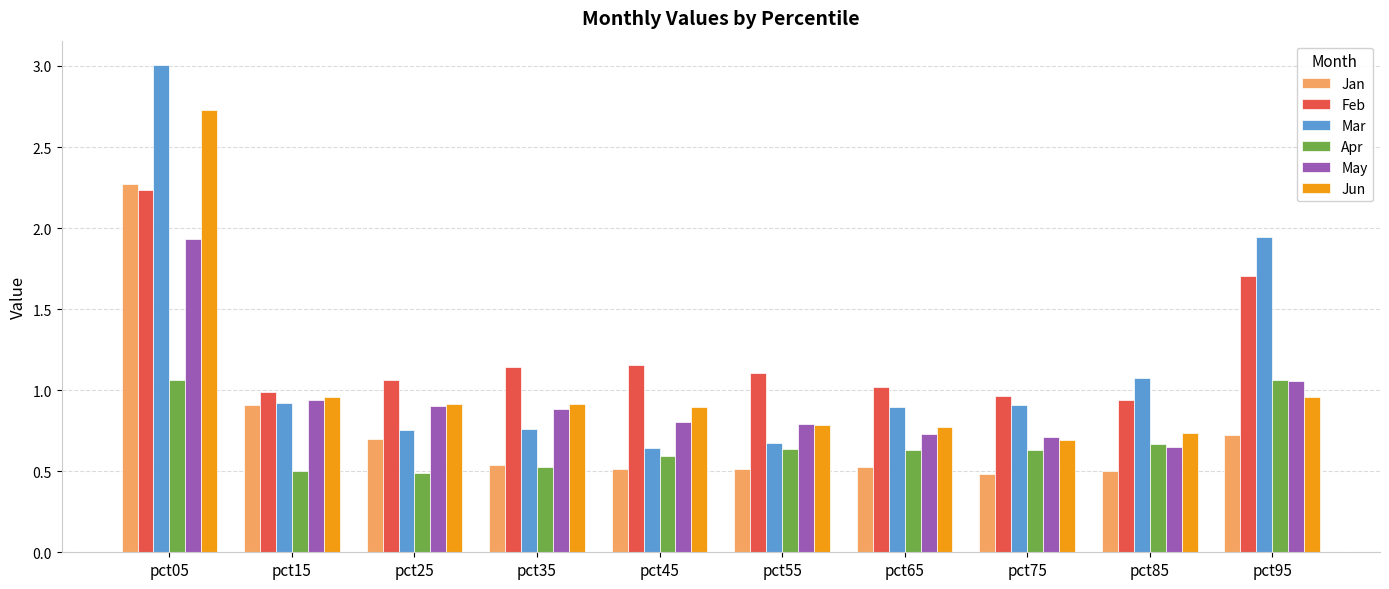

True or false: May has a value of 0.9 at pct35.

True